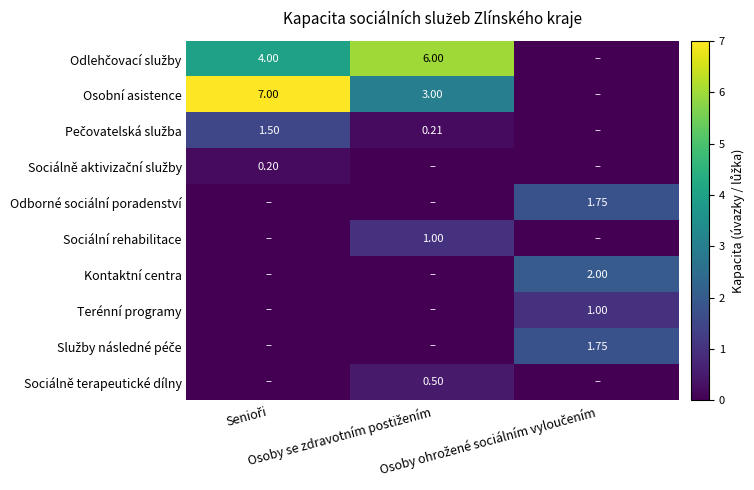

How many values in Odborné sociální poradenství are above zero?

1